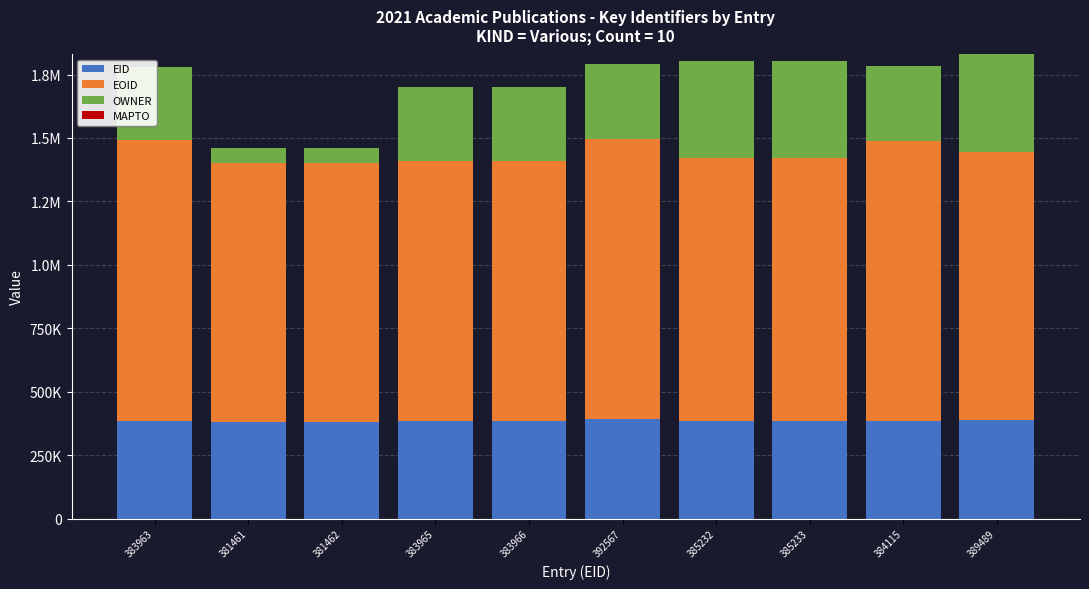

What position from the left is 389489?

10